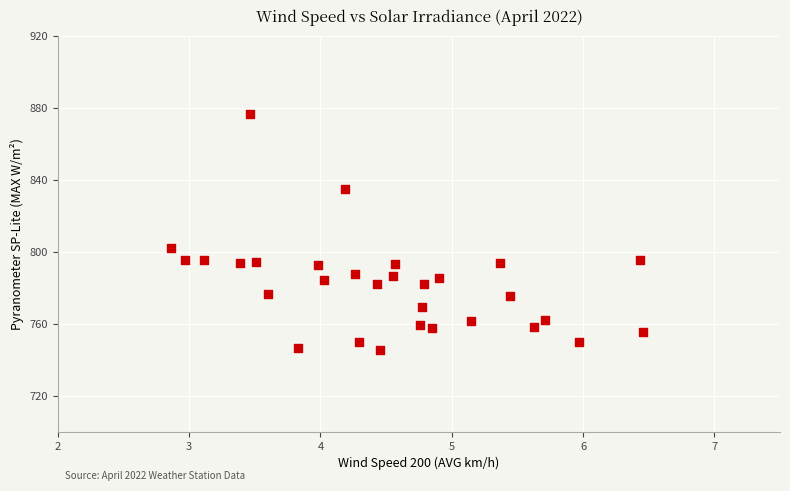

What Y value in the scatter plot is closest to 811?

802.1